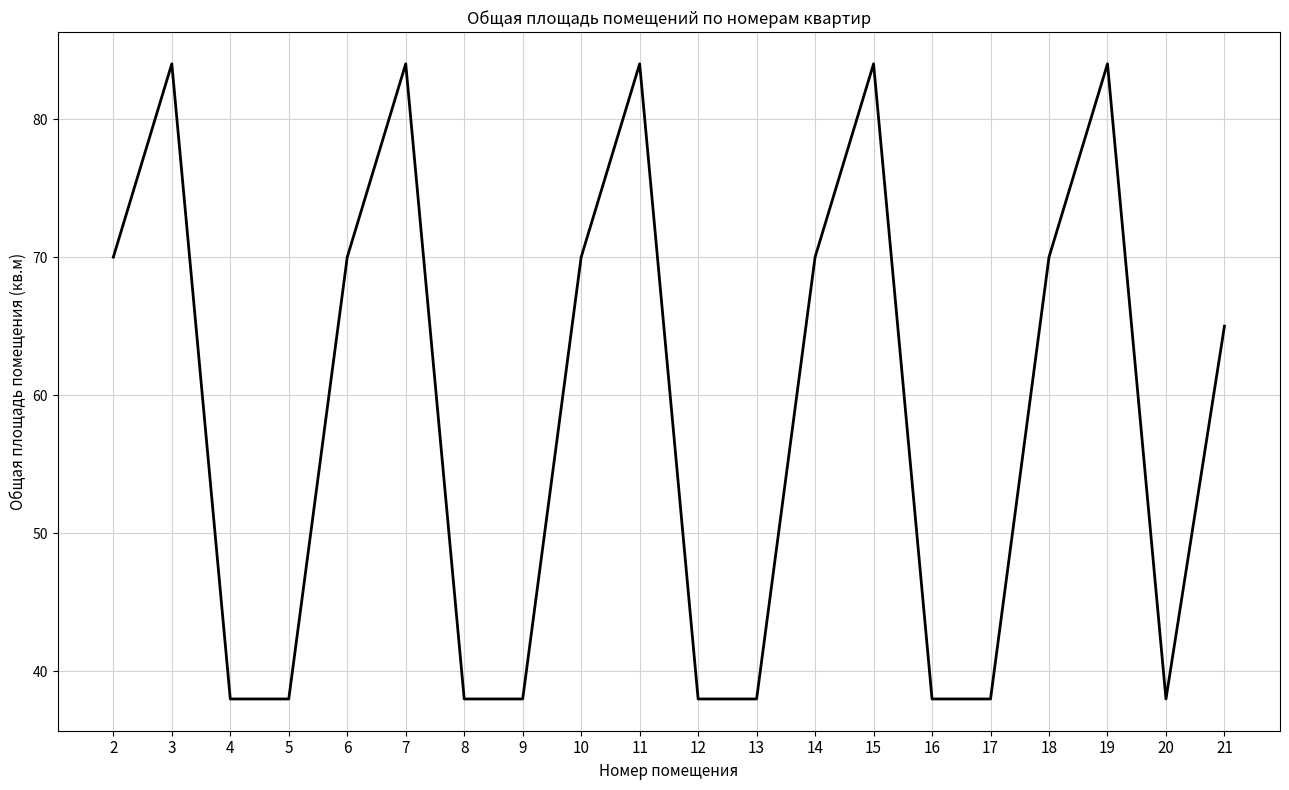

Reading left to right, list all the values displayed in this chart.

2=70	3=84	4=38	5=38	6=70	7=84	8=38	9=38	10=70	11=84	12=38	13=38	14=70	15=84	16=38	17=38	18=70	19=84	20=38	21=65